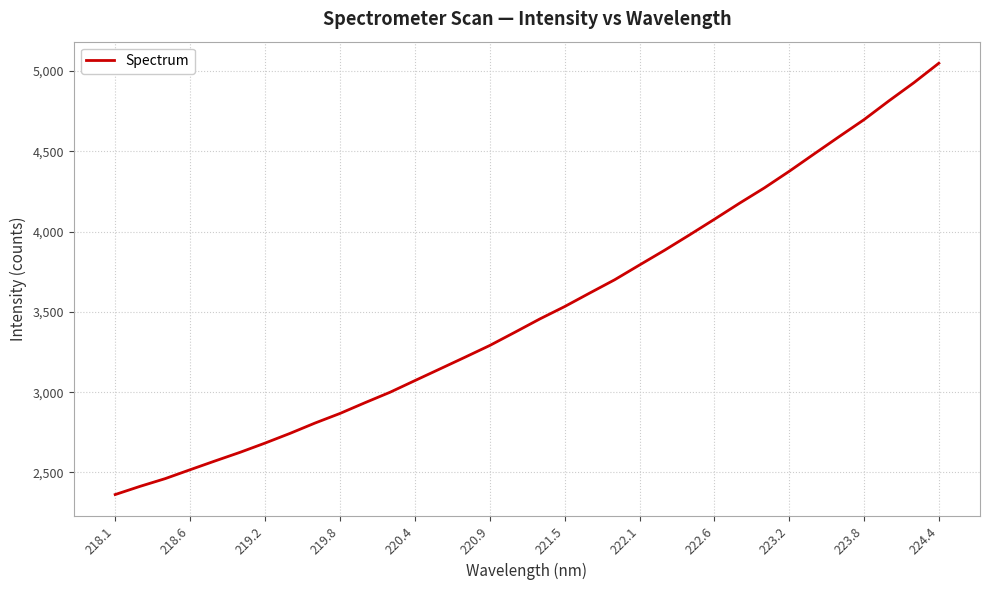

What is the difference between the maximum and minimum values?

2686.2